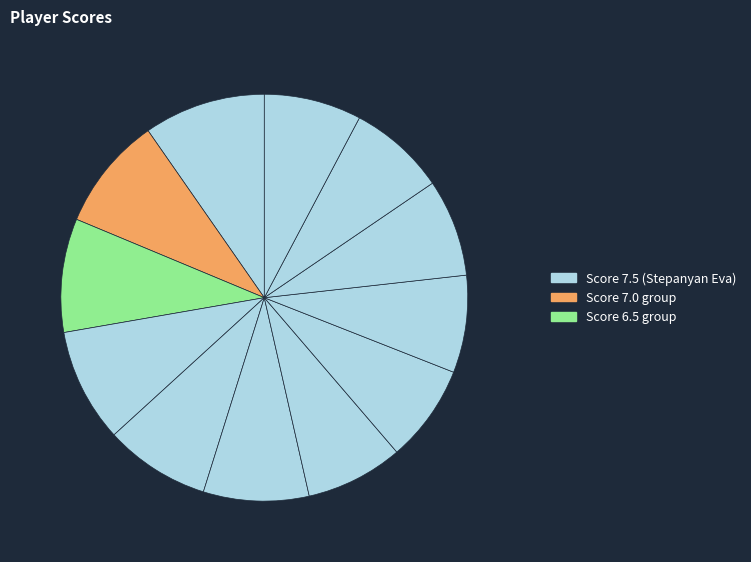

Rank the categories by value from lowest to highest.

Lebedeva Ulyana, Mironenko Galina, Sitchikhina Milana, Volkova Alina, Kasaeva Sofiia, Tarielashvili Diana, Bondareva Daria, Vostrikova Stanislava, Dashina Sofiia, Sovina Maria, Zavivaeva Emilia, Stepanyan Eva